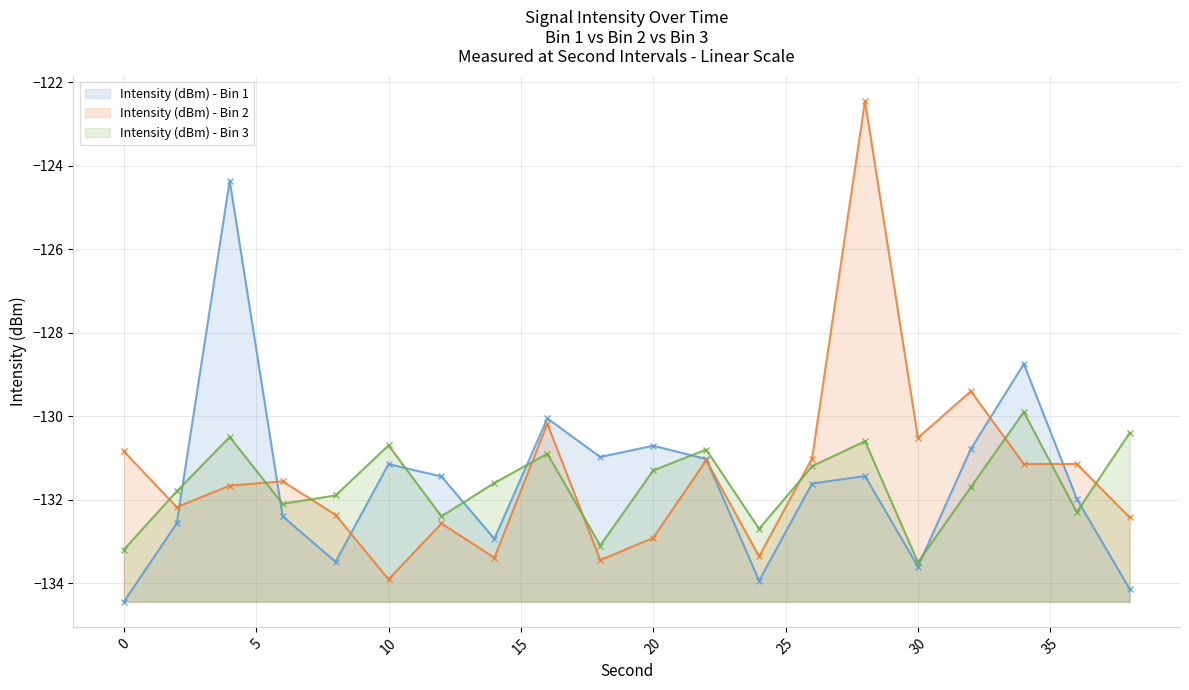

Which series has the largest total across all categories?

Intensity (dBm) - Bin 2